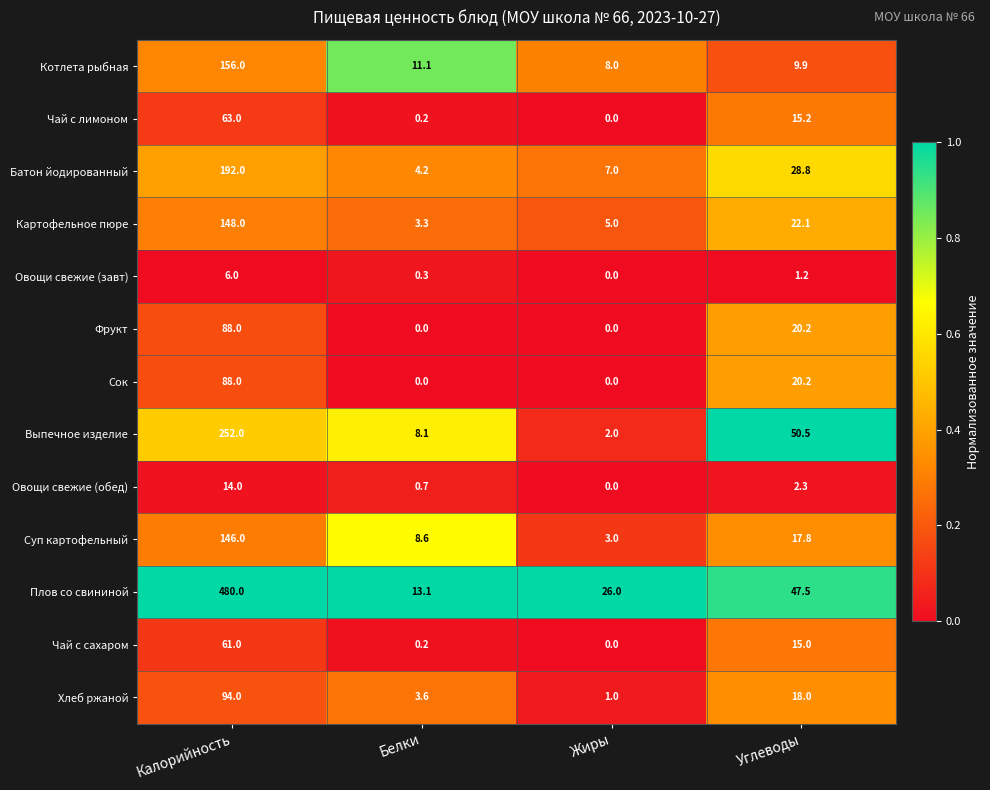

True or false: Хлеб ржаной has a value of 1.6 at Жиры.

False